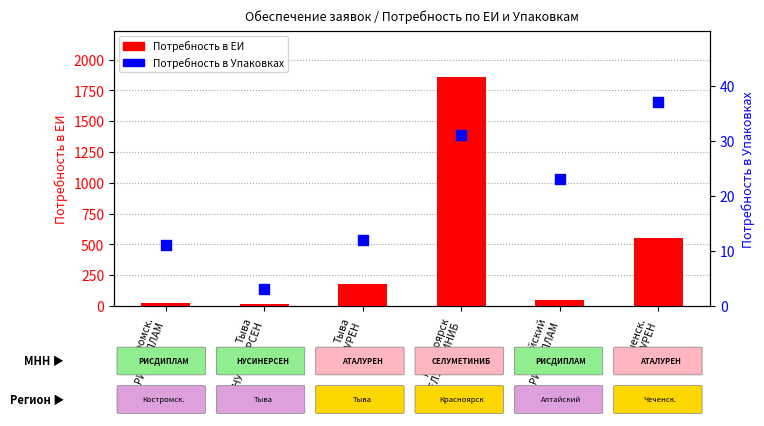

Is the value of Потребность в ЕИ at Красноярск
СЕЛУМЕТИНИБ greater than the value of Потребность в Упаковках at Красноярск
СЕЛУМЕТИНИБ?

Yes